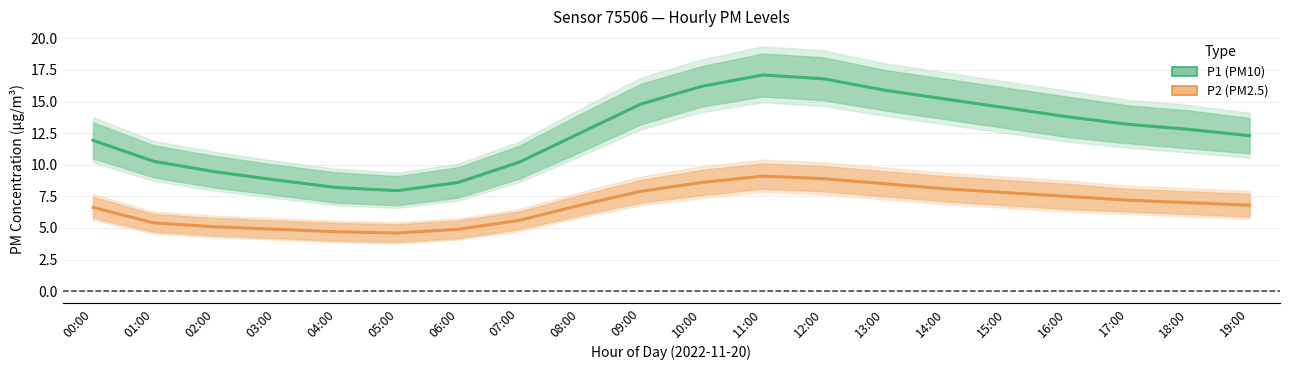

Is the value of P2 (PM2.5) at 11:00 greater than the value of P1 (PM10) at 05:00?

Yes